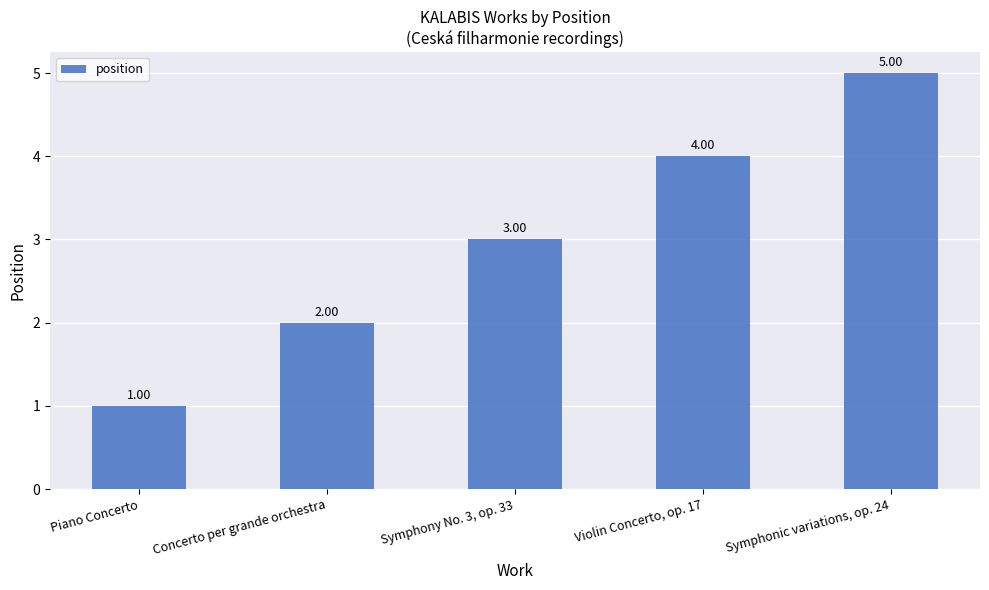

Reading left to right, extract all data points from this chart.

Piano Concerto=1	Concerto per grande orchestra=2	Symphony No. 3, op. 33=3	Violin Concerto, op. 17=4	Symphonic variations, op. 24=5